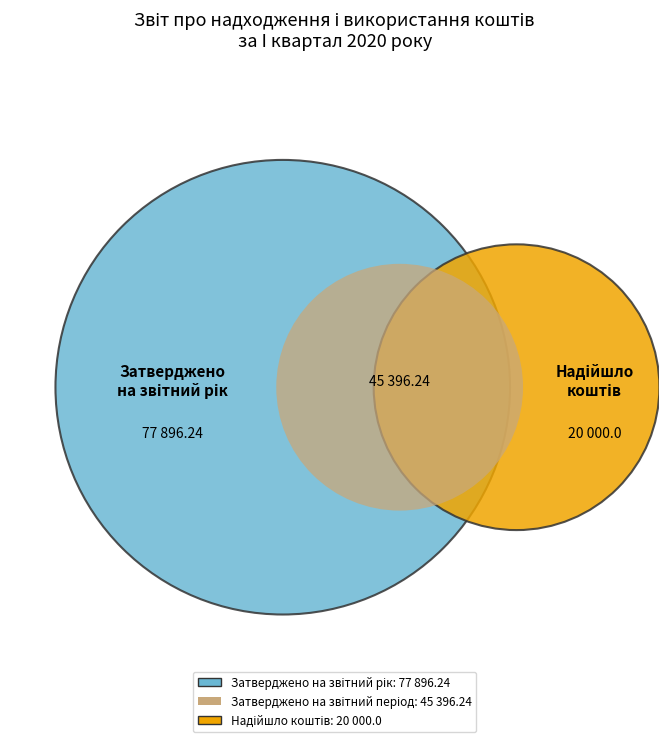

Rank the categories by value from lowest to highest.

Надійшло коштів, Затверджено на звітний період, Затверджено на звітний рік